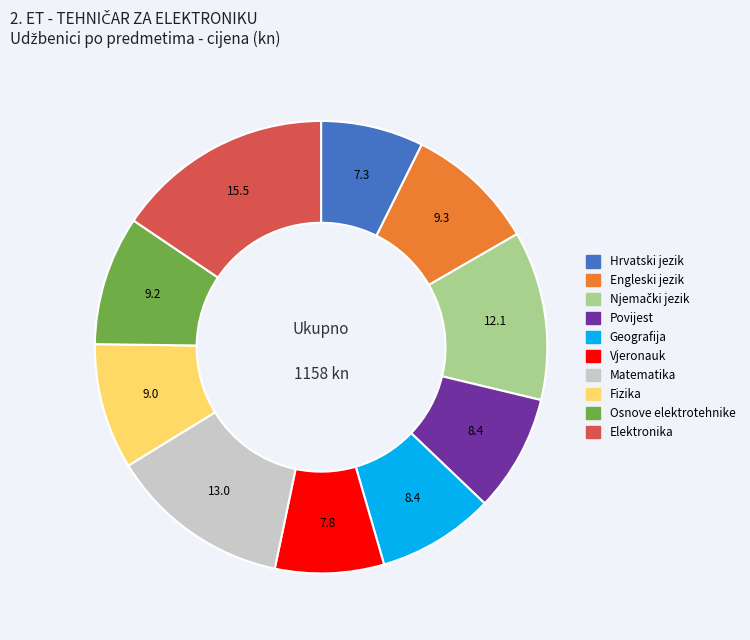

How many slices are in this pie chart?

10